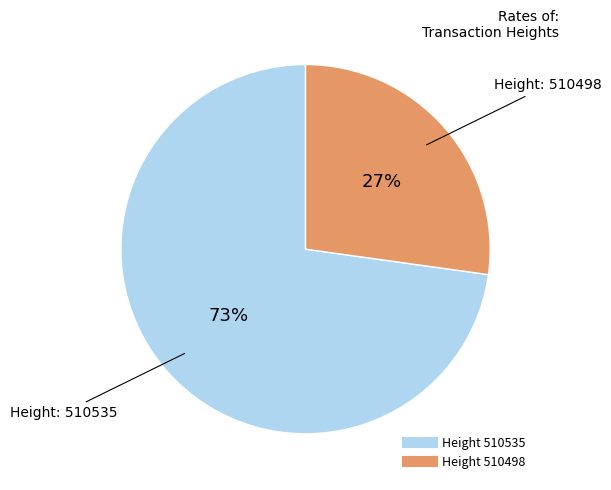

To the nearest percent, what is the difference between the largest and smallest slice percentages?

46%